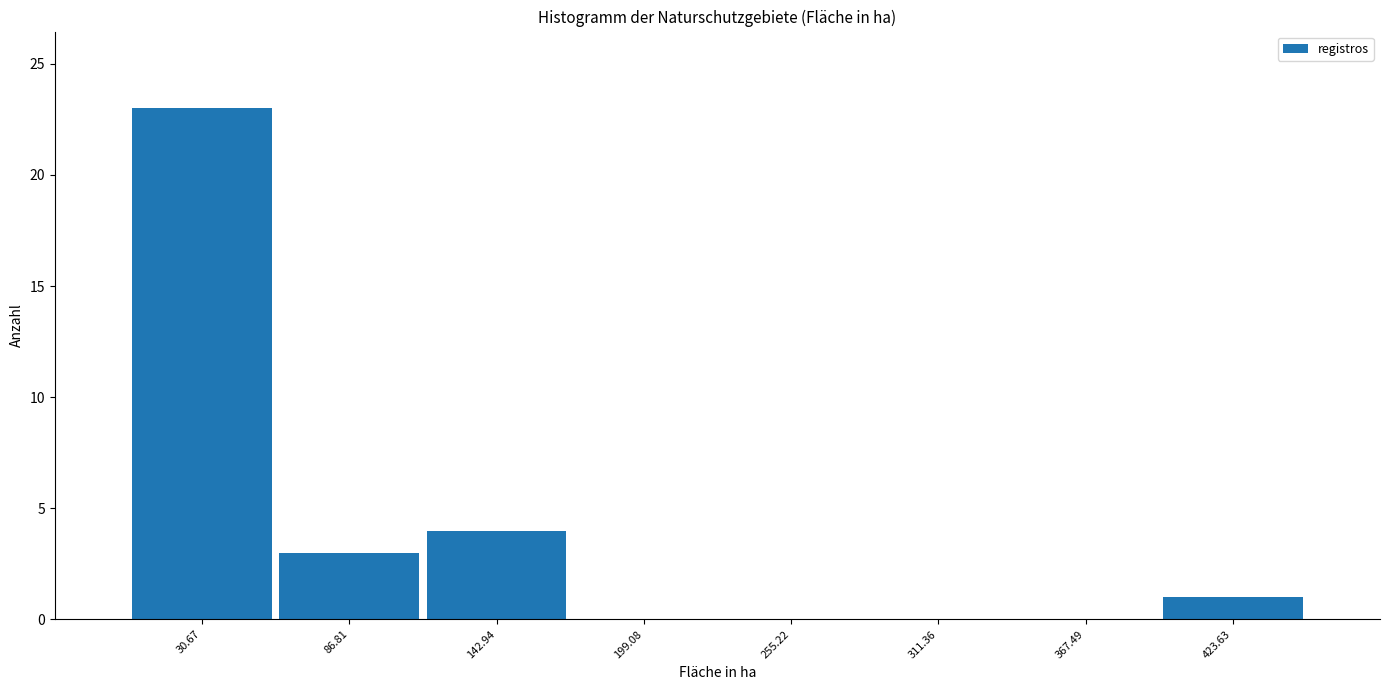

Reading left to right, transcribe this chart: for each bar, give the range it covers on the x-axis and its height. Neither the bar edges nor the heights are printed on the chart, so give them approximately, as read against the axes.

0 to 60: 23
60 to 110: 3
110 to 170: 4
170 to 230: 0
230 to 280: 0
280 to 340: 0
340 to 400: 0
400 to 450: 1